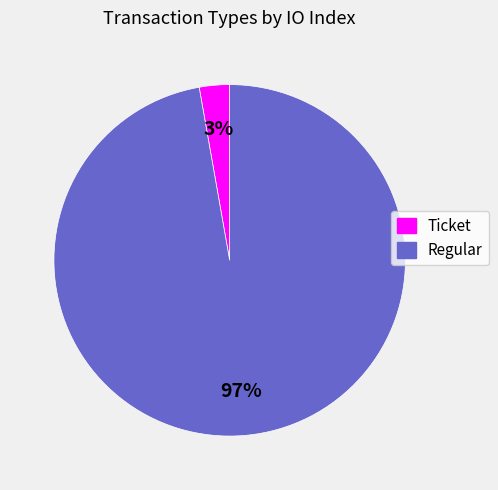

The Ticket slice represents 3% of the pie. True or false?

True